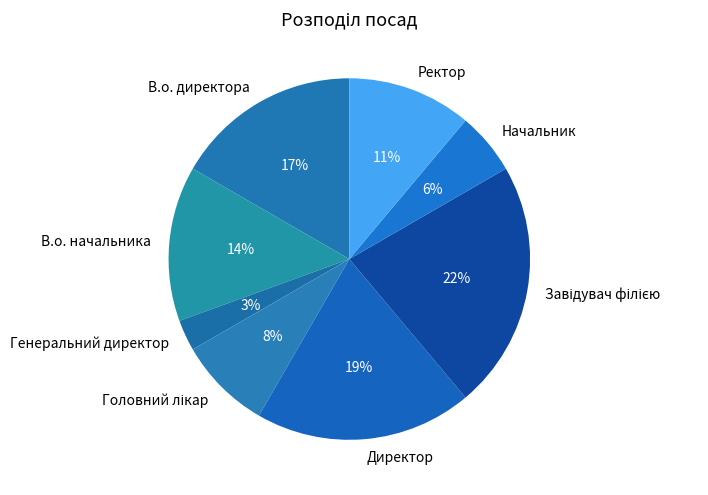

Which category has the smallest portion of the pie?

Генеральний директор